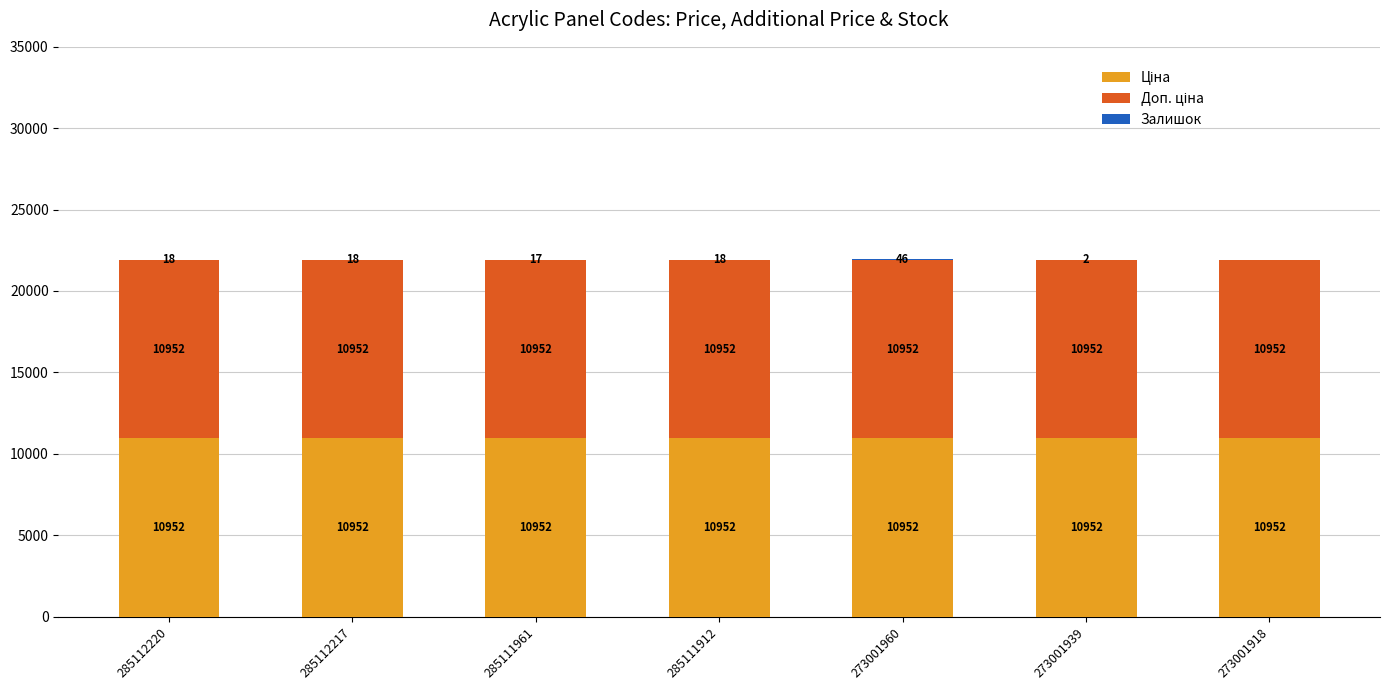

At which category is the sum across all series the highest?

273001960